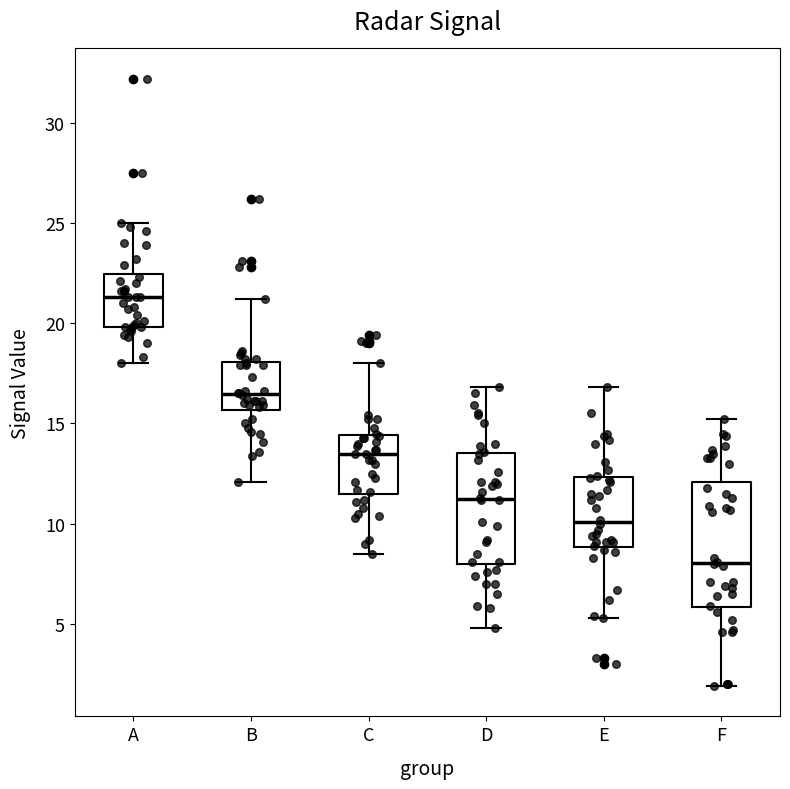

Reading left to right, transcribe this box plot: for each box, give where its median line is, the range the box spans, and where its two whiskers end, as read against the y-axis. The values are not printed on the chart, so give them approximately, as read against the axis.

A: median 21.5, box 20.0 to 22.5, whiskers 18.0 to 25.0
B: median 16.5, box 15.5 to 18.0, whiskers 12.0 to 21.0
C: median 13.5, box 11.5 to 14.5, whiskers 8.5 to 18.0
D: median 11.5, box 8.0 to 13.5, whiskers 5.0 to 17.0
E: median 10.0, box 9.0 to 12.5, whiskers 5.5 to 17.0
F: median 8.0, box 6.0 to 12.0, whiskers 2.0 to 15.0